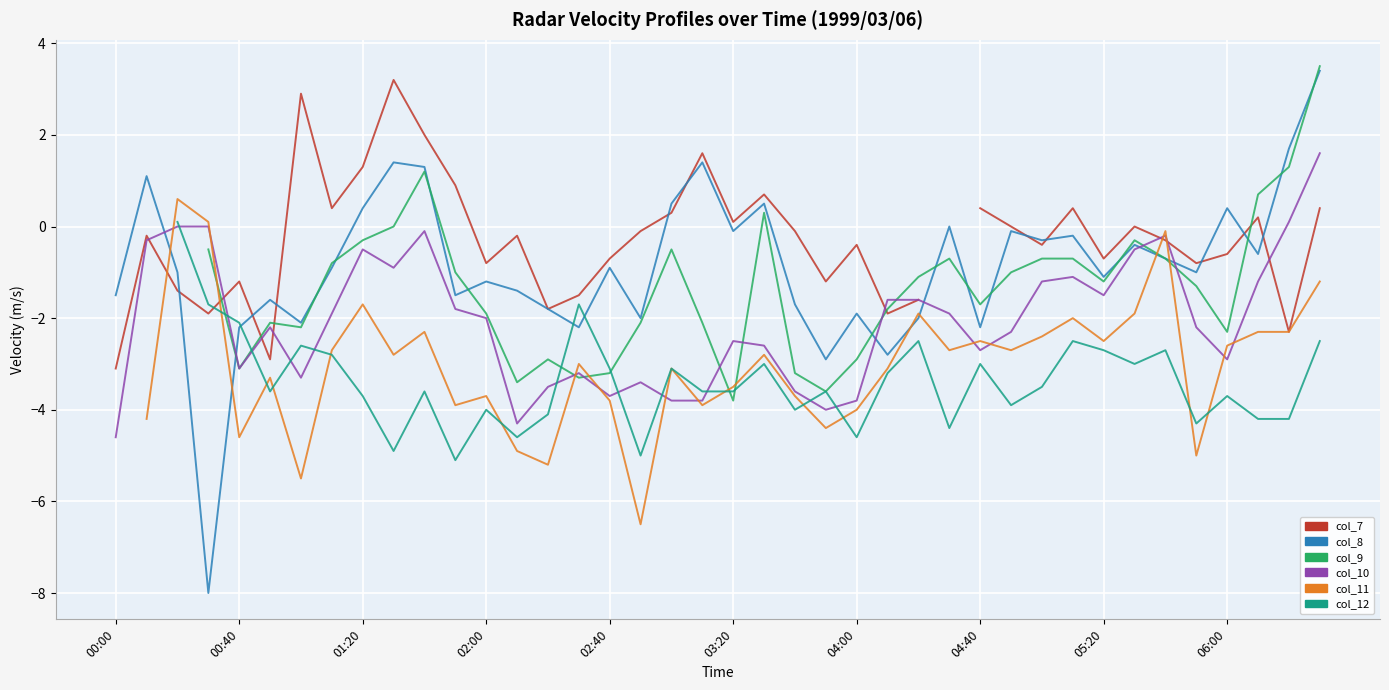

How many lines are shown in the chart?

6